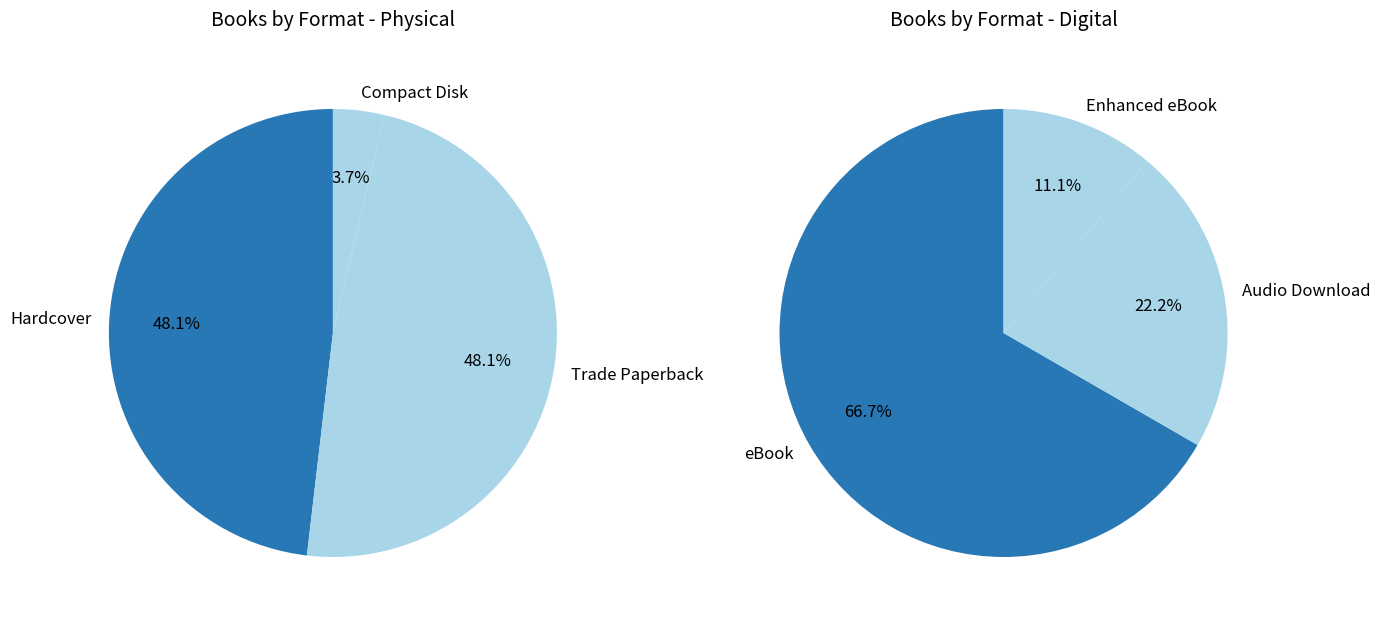

Do Audio Download and Hardcover together represent more than half of the pie?

No